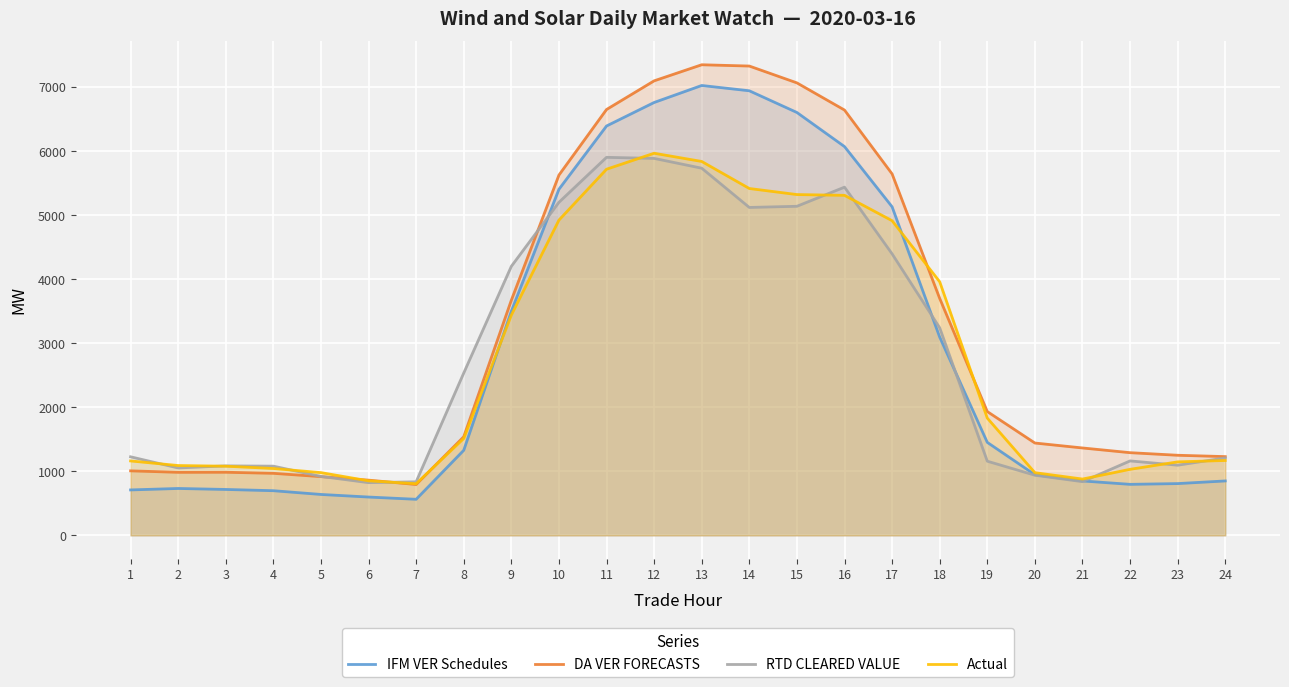

List the series in order of their peak value, lowest first.

RTD CLEARED VALUE, Actual, IFM VER Schedules, DA VER FORECASTS